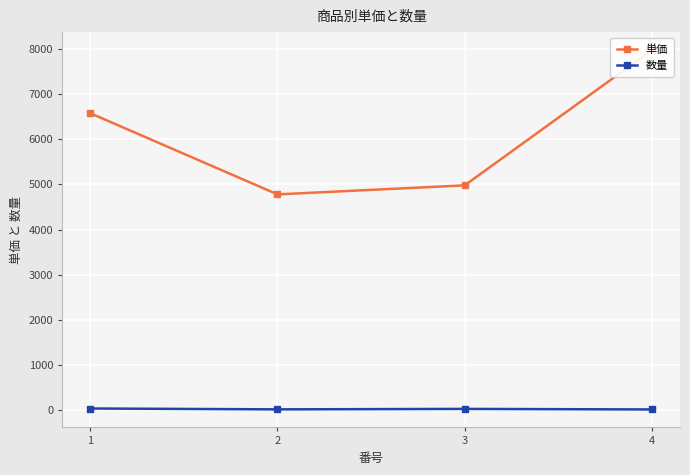

What is the sum of all 数量 values?

79